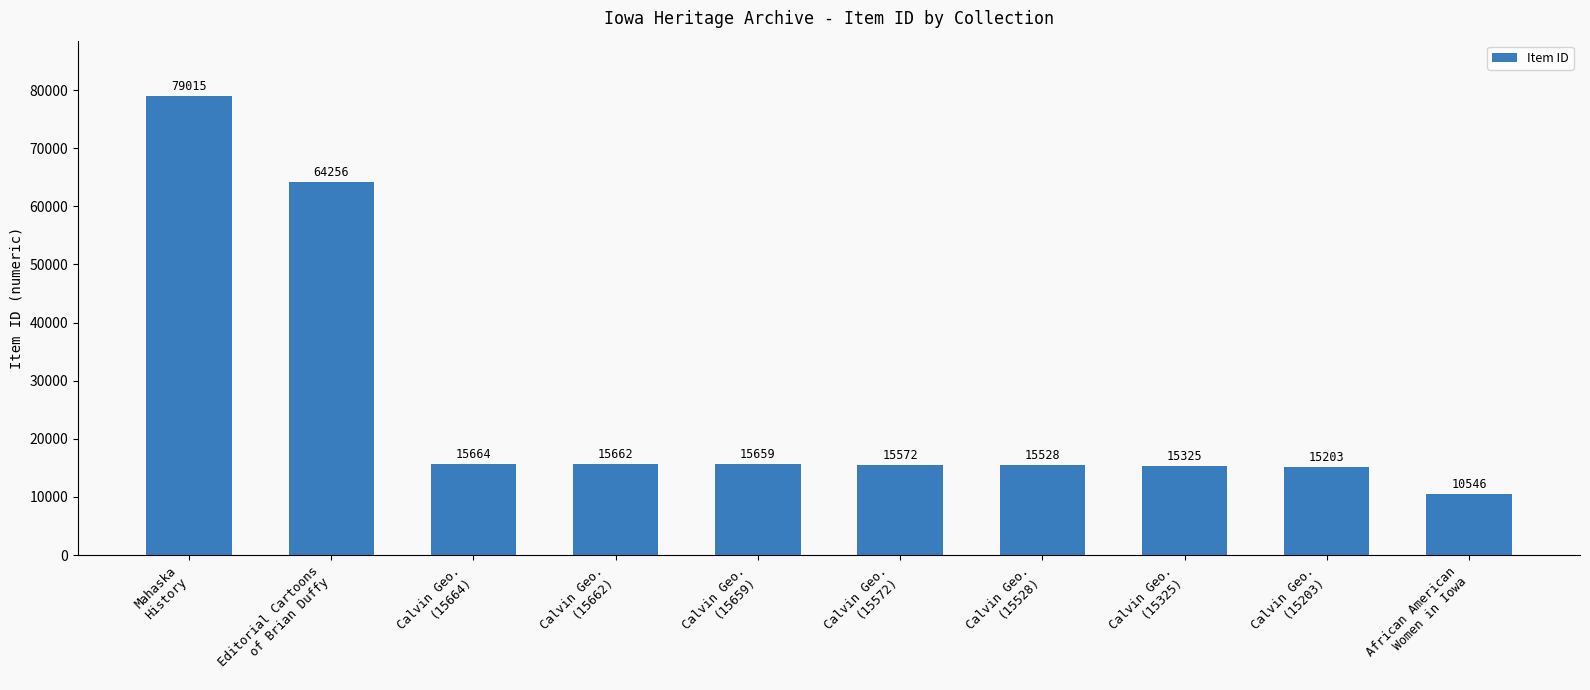

Where does the data first go above 15659?

Mahaska
History